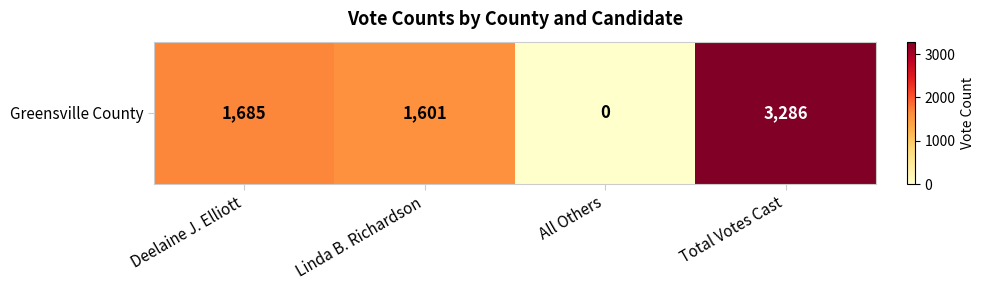

List the labels in order of value, largest first.

Total Votes Cast, Deelaine J. Elliott, Linda B. Richardson, All Others